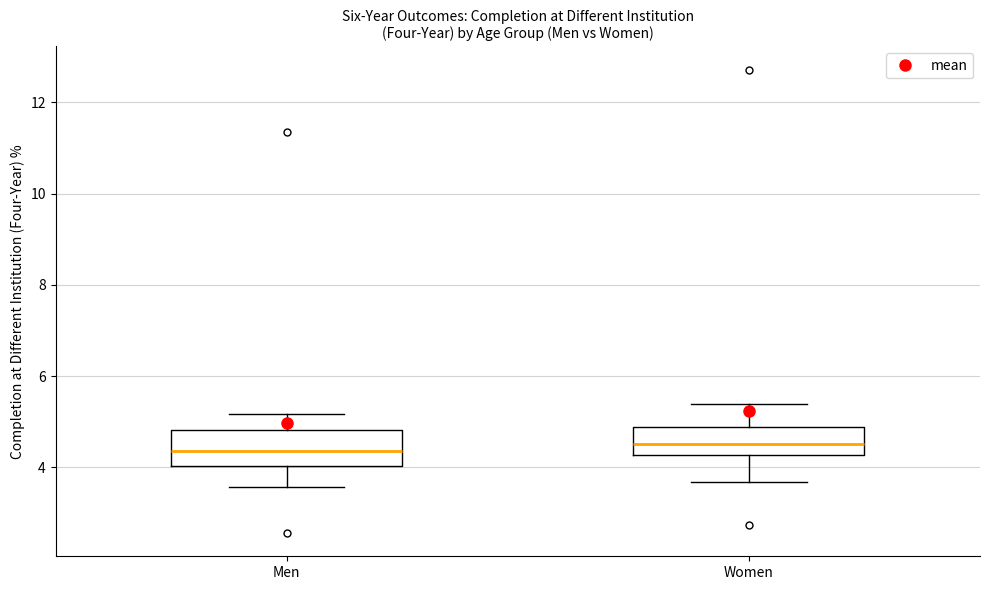

Reading left to right, transcribe this box plot: for each box, give where its median line is, the range the box spans, and where its two whiskers end, as read against the y-axis. The values are not printed on the chart, so give them approximately, as read against the axis.

Men: median 4.4, box 4.0 to 4.8, whiskers 3.6 to 5.2
Women: median 4.6, box 4.2 to 4.8, whiskers 3.6 to 5.4